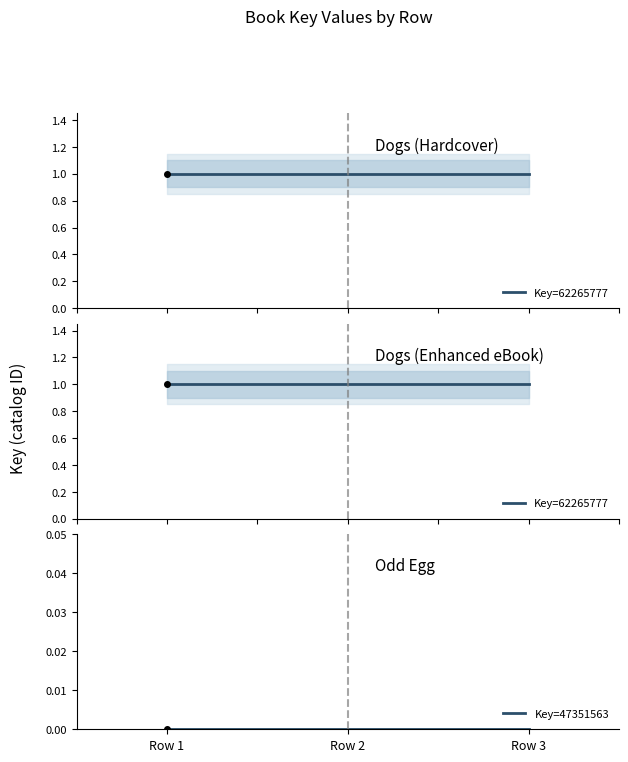

At how many categories does at least one series exceed 0?

3